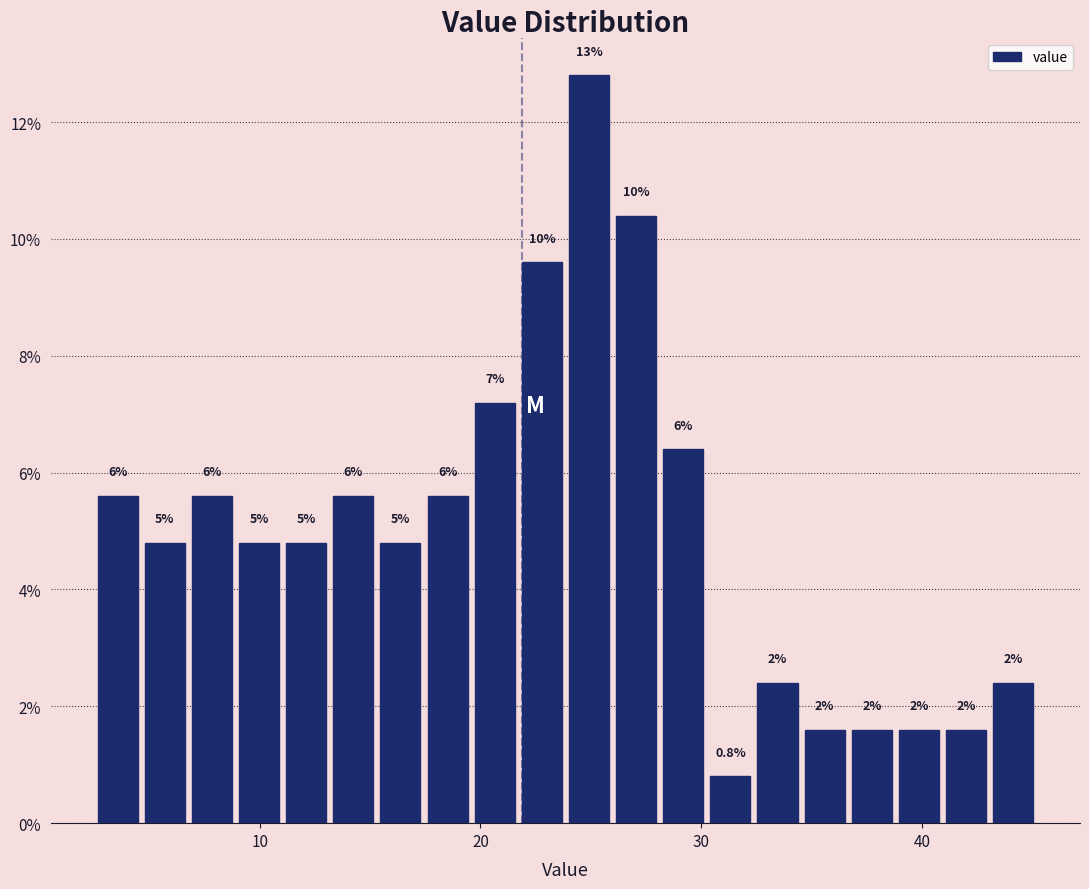

Around what value on the x-axis is the tallest bar? Give the approximate position of its centre, as read against the axis.

25